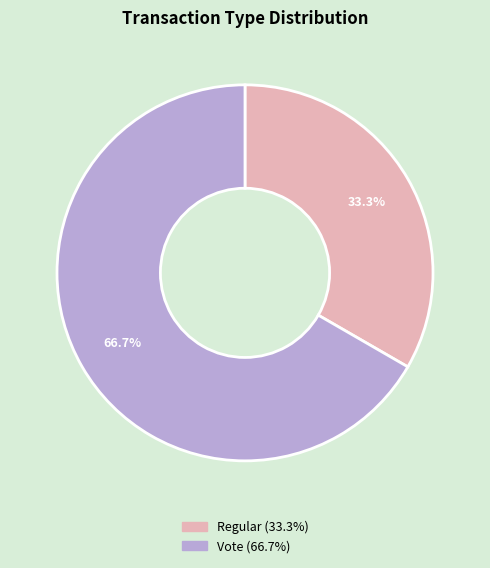

Does Regular represent more than half of the total?

No